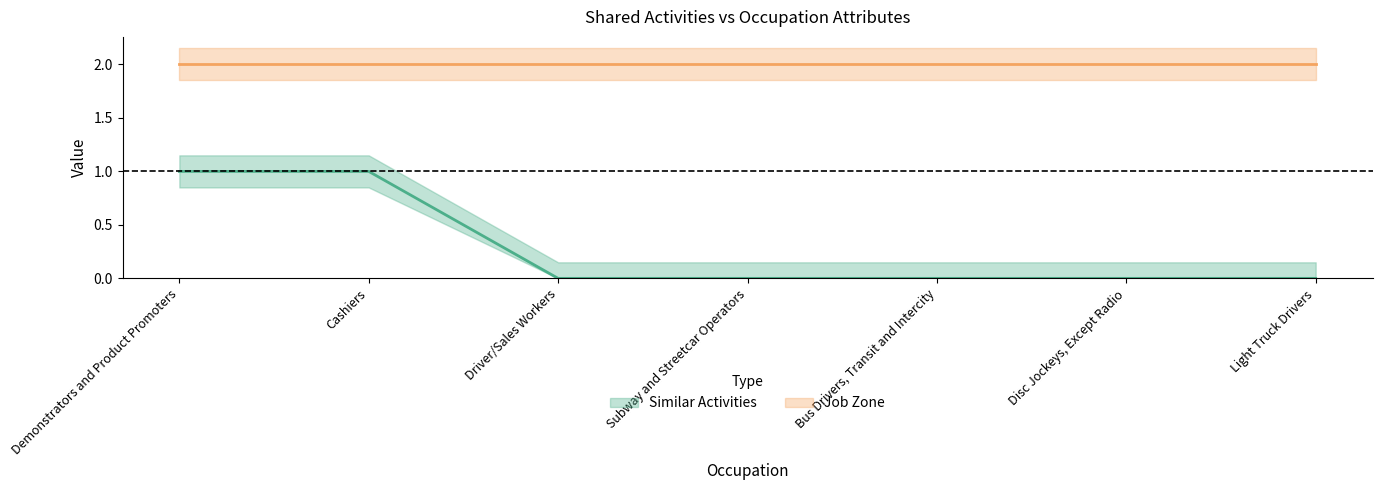

Rank the categories by value from highest to lowest.

Demonstrators and Product Promoters, Cashiers, Driver/Sales Workers, Subway and Streetcar Operators, Bus Drivers, Transit and Intercity, Disc Jockeys, Except Radio, Light Truck Drivers